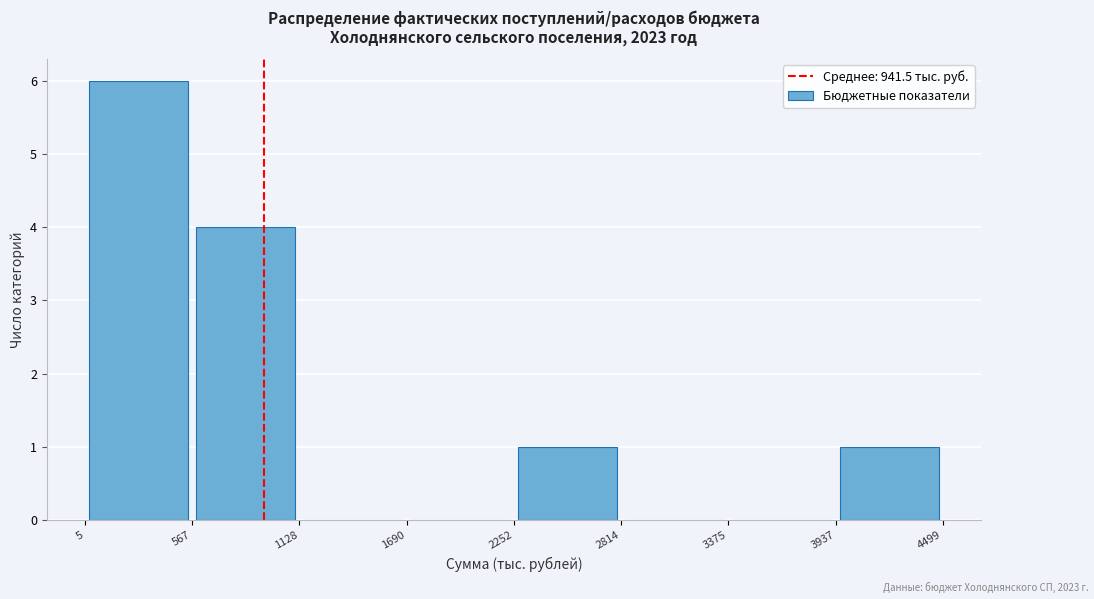

Which range on the x-axis has the tallest bar?

5 to 567